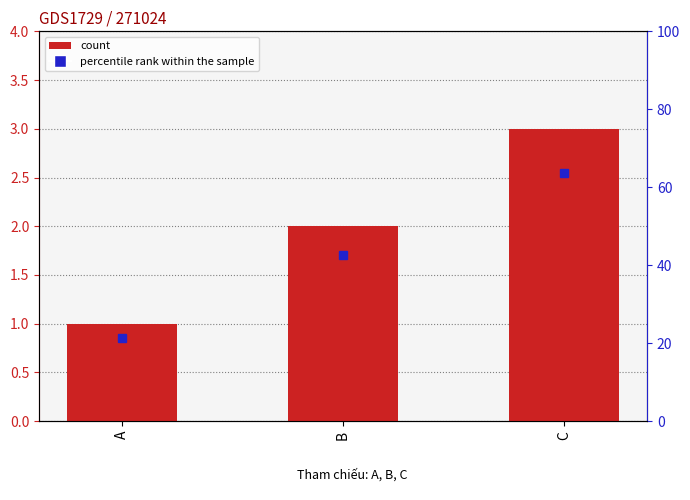

Where is the data nearest to the value 2?

B